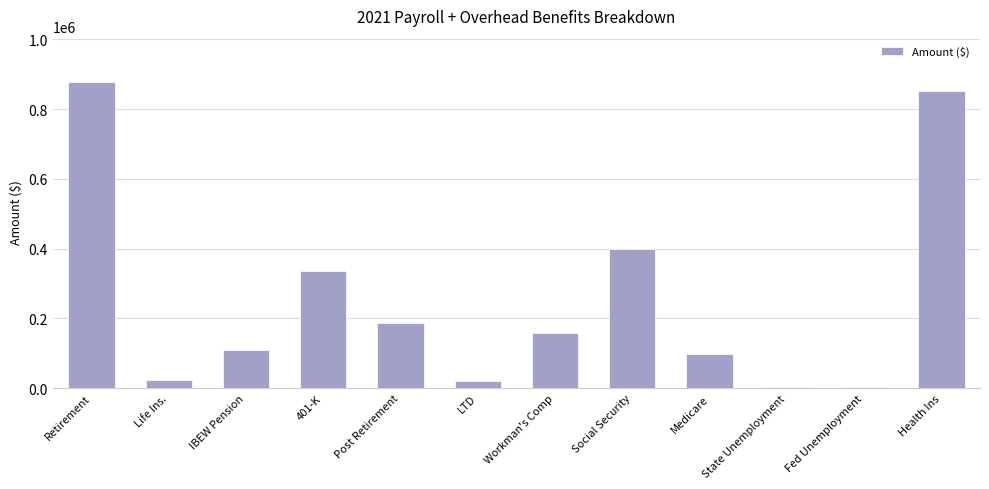

Count the number of data series in this chart.

1